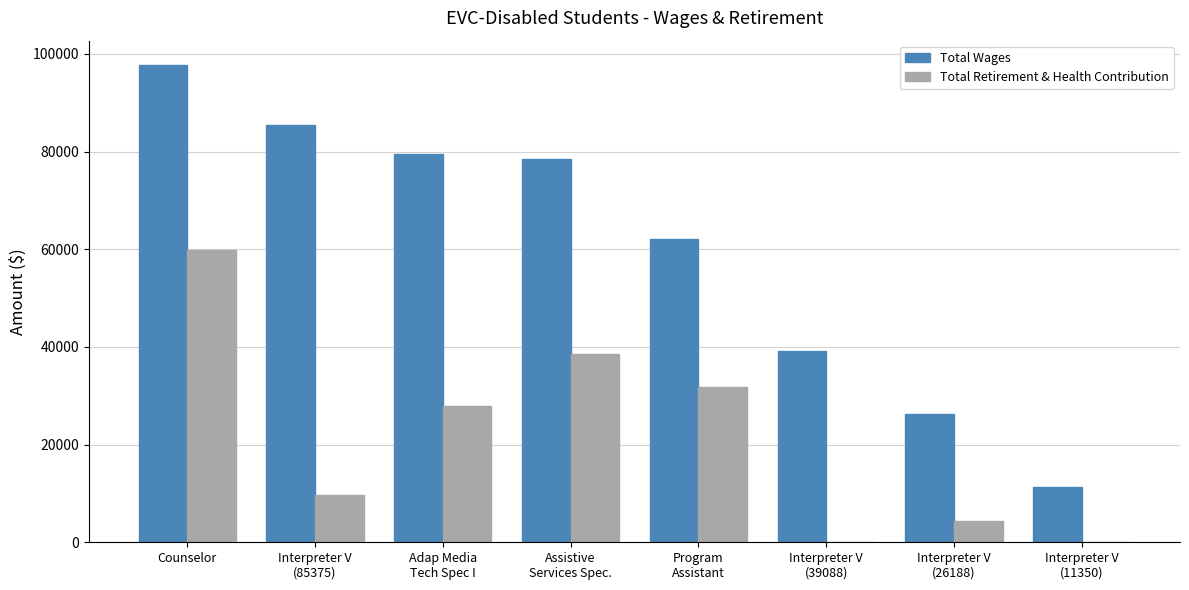

Count the number of categories in the chart.

8